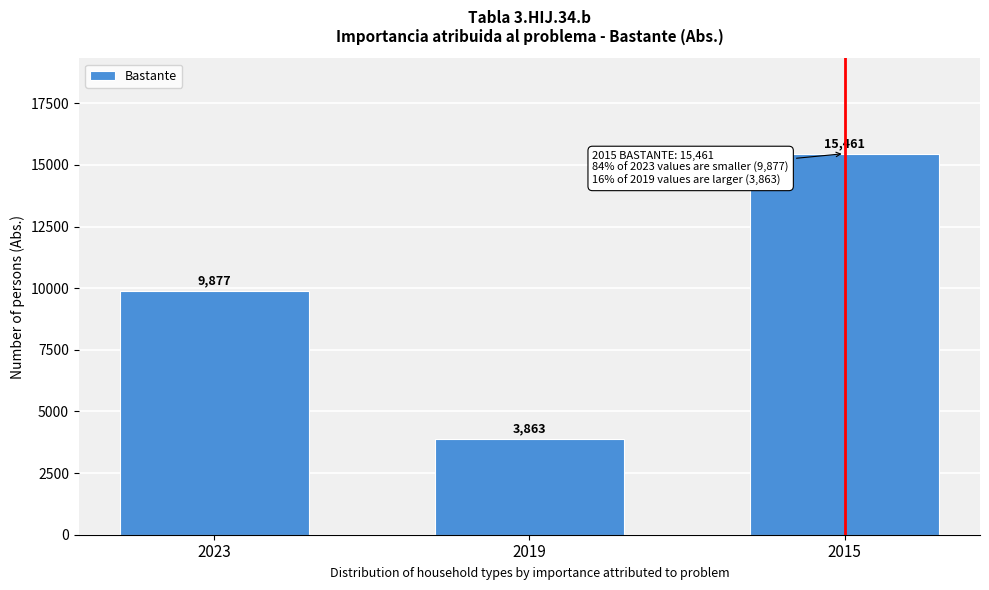

List the labels in order of value, largest first.

2015, 2023, 2019